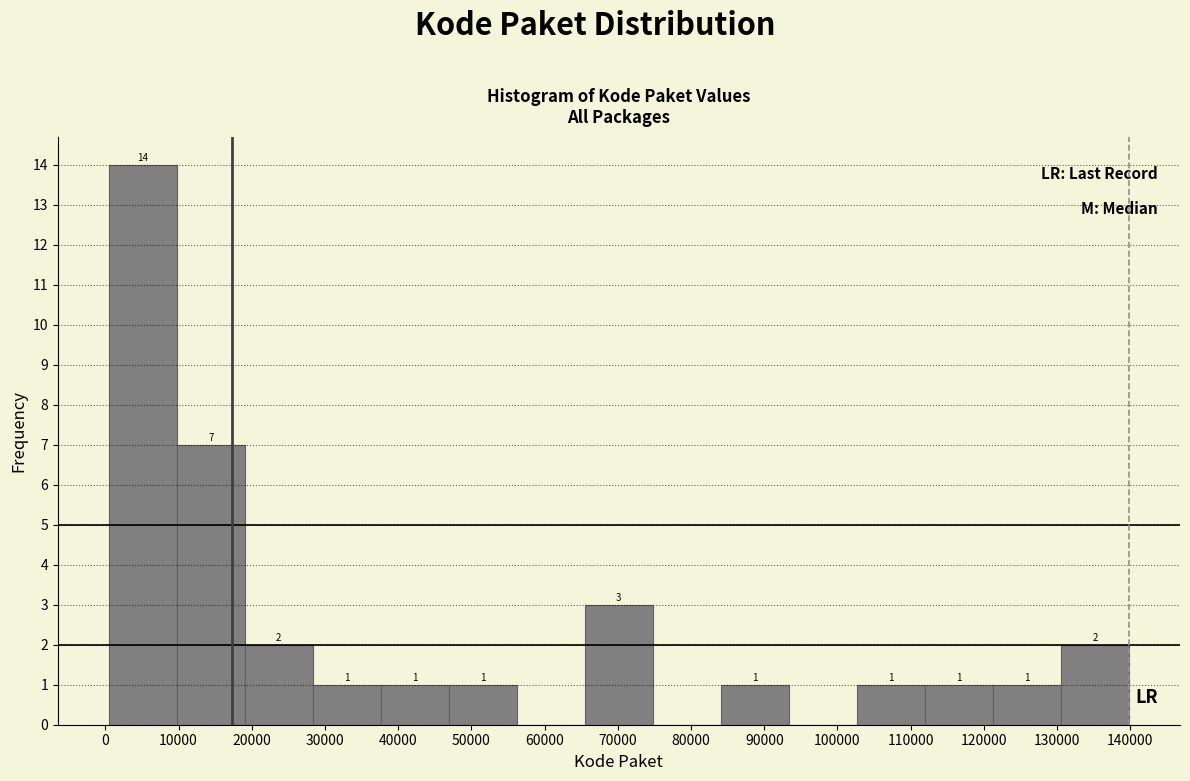

Over which range of the x-axis is the bar tallest?

0 to 10000